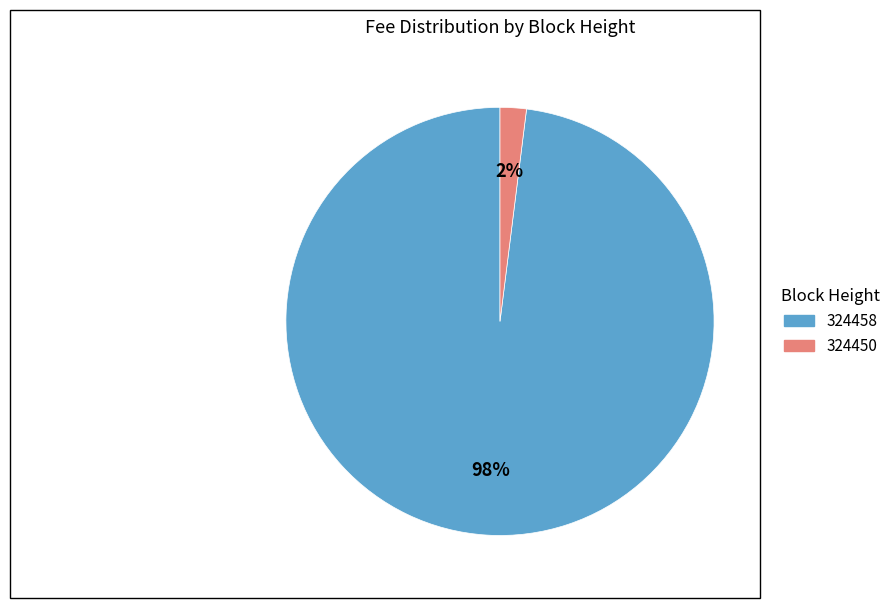

Count the number of slices in the pie.

2